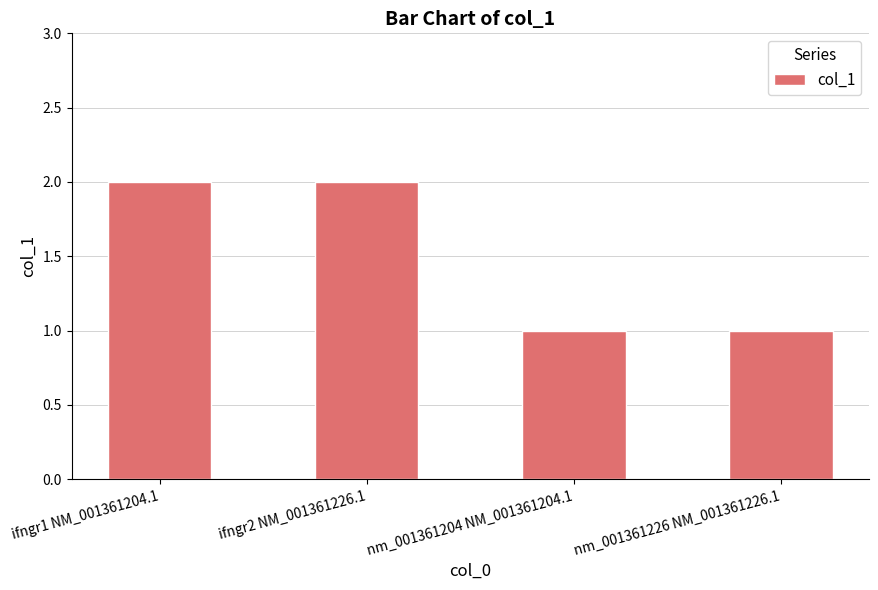

How many values are below 2?

2